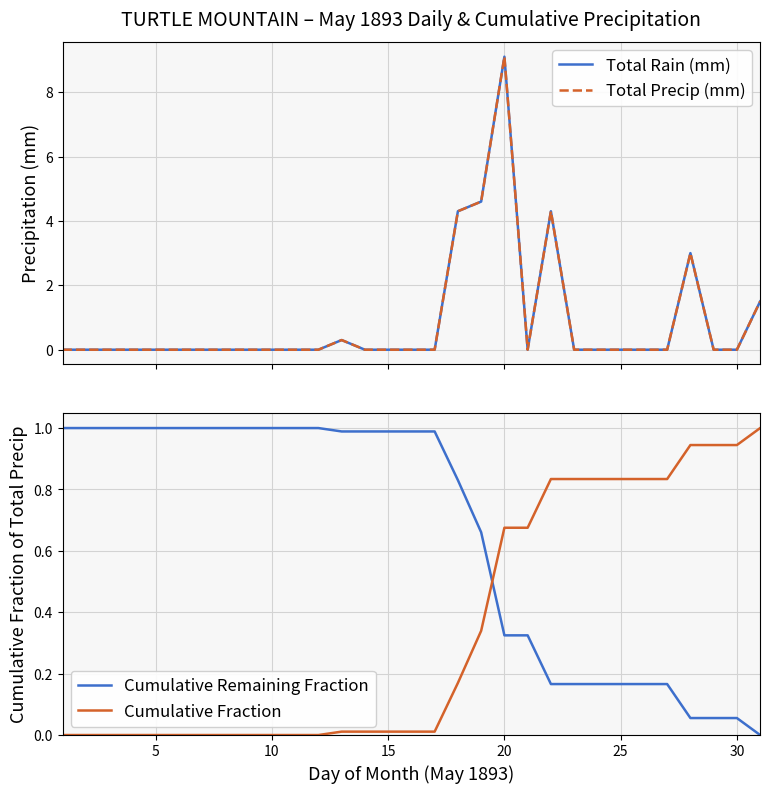

What is the greatest value displayed?

9.1